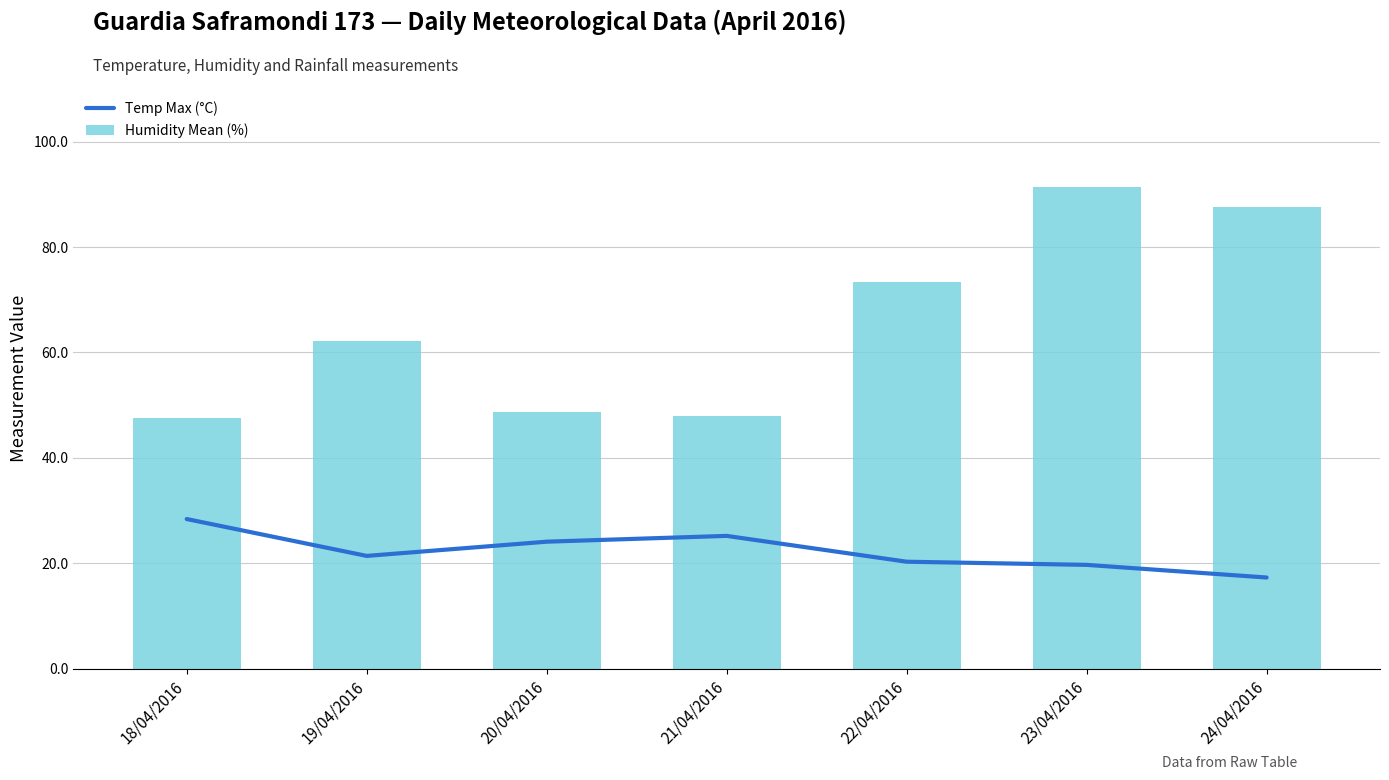

What is the minimum value shown in the chart?

17.3